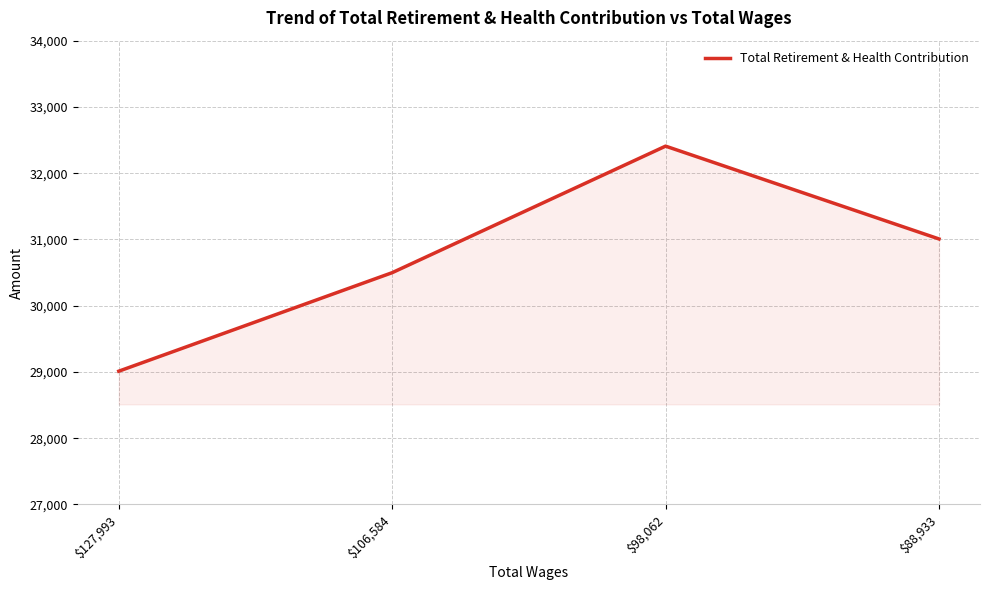

Where is the data nearest to the value 30709?

$106,584